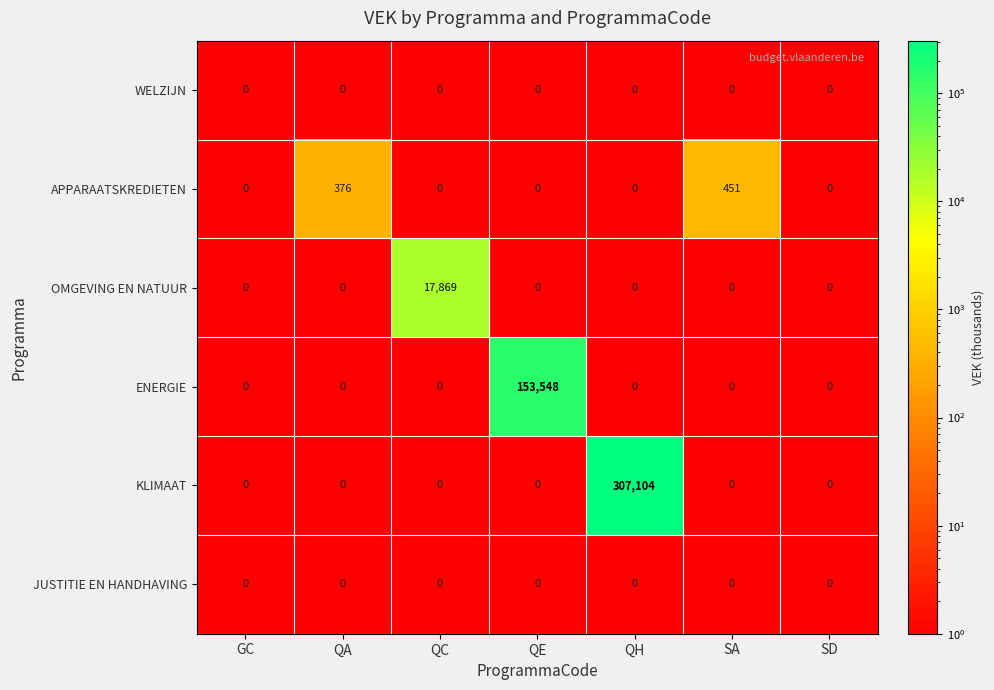

Is it true that ENERGIE equals -90641 at QC?

False